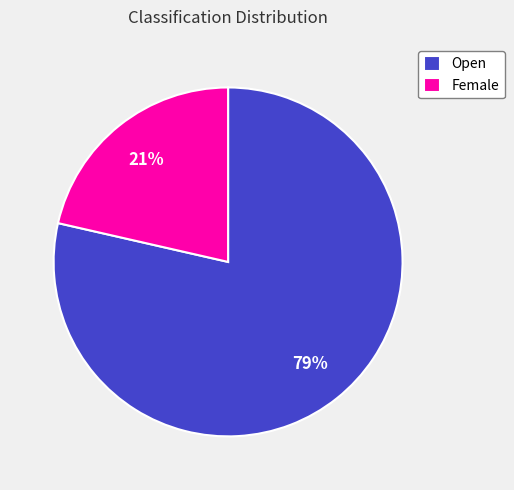

The Female slice represents 14% of the pie. True or false?

False